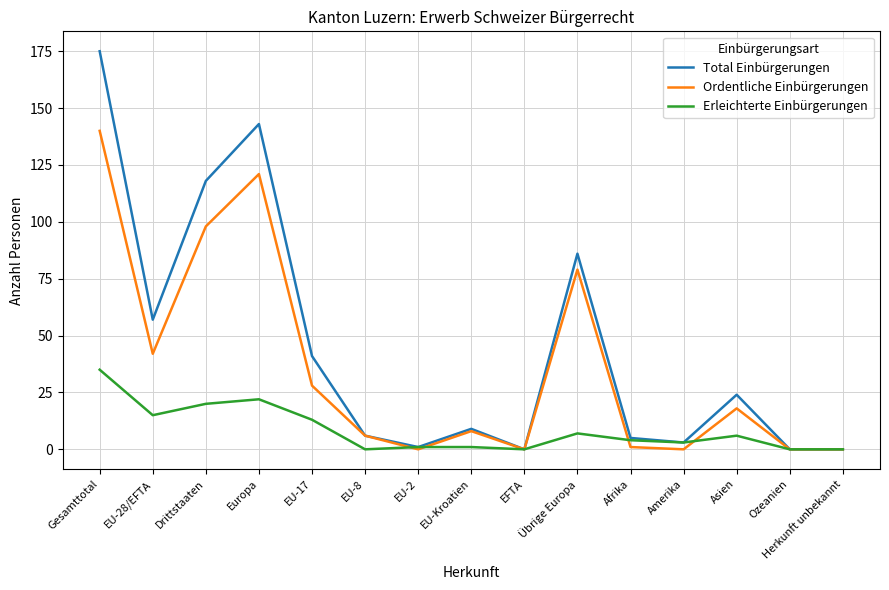

What is the highest value of the Total Einbürgerungen series?

175